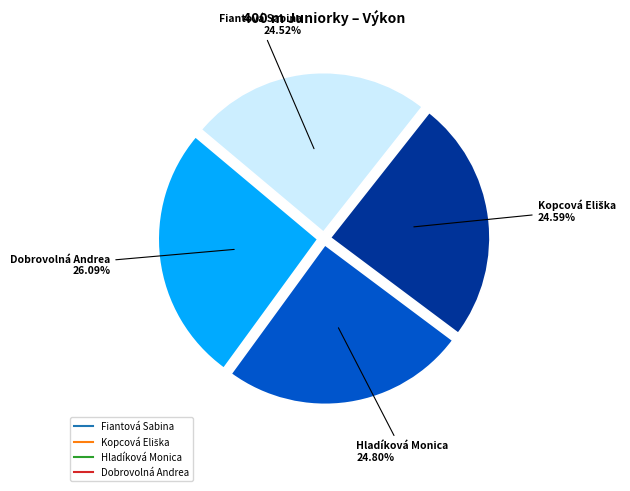

Which has a higher value, Dobrovolná Andrea or Fiantová Sabina?

Dobrovolná Andrea